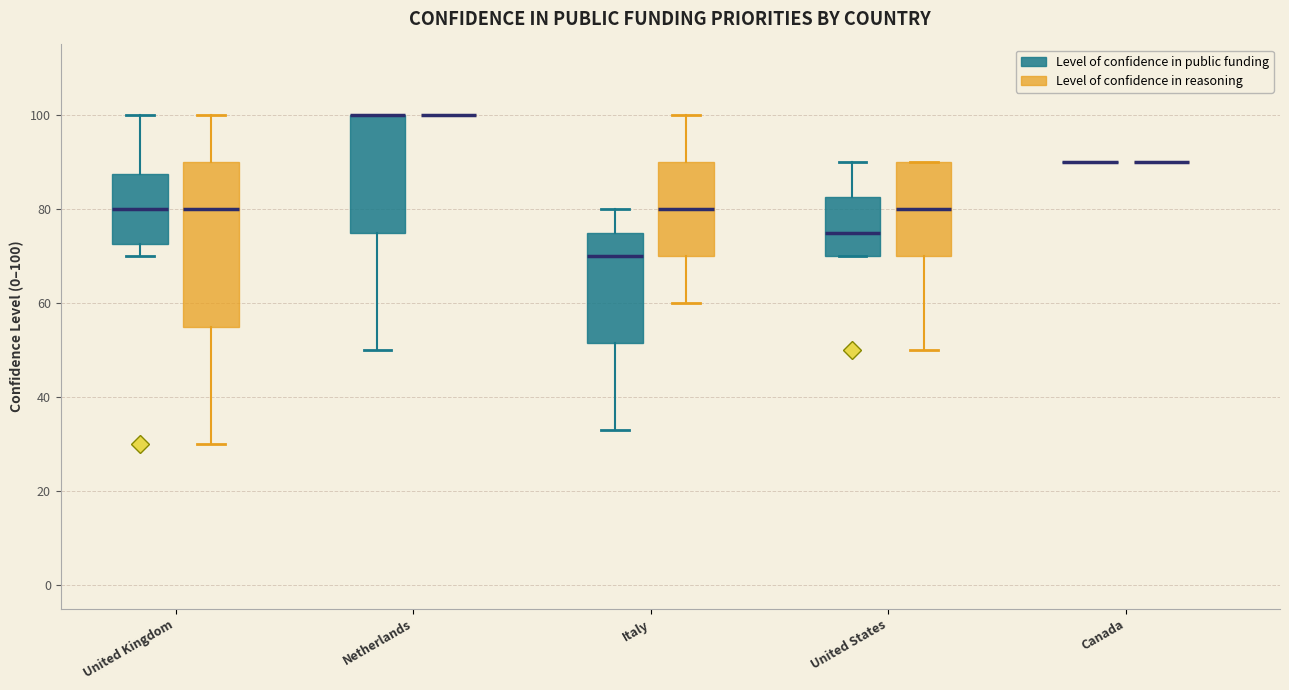

Comparing the boxes themselves (not the whiskers), which one is the tallest?

United Kingdom (Level of confidence in reasoning)